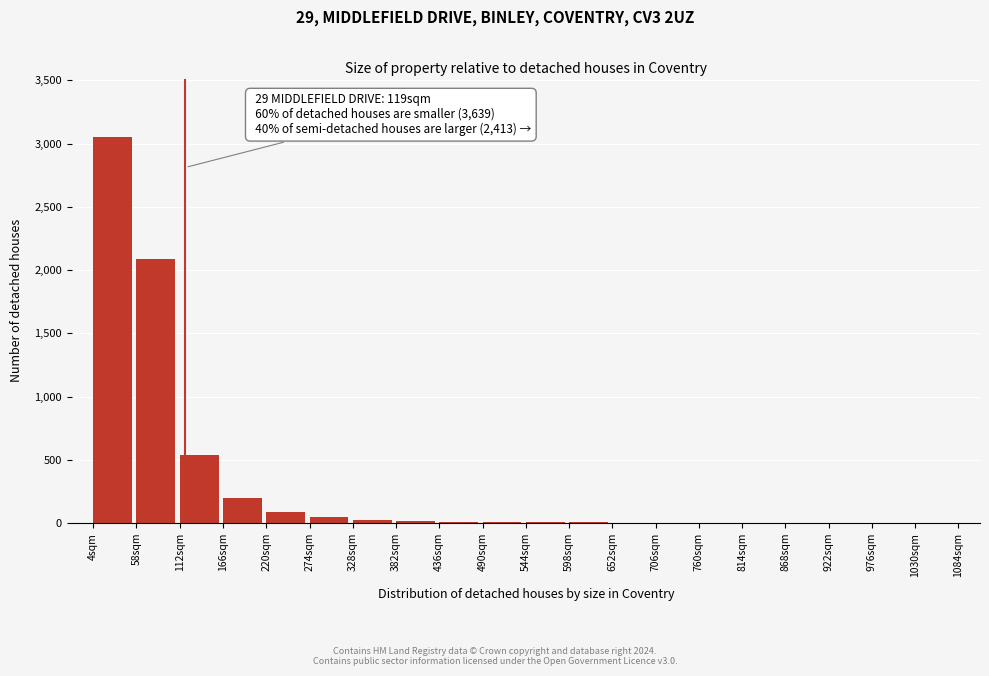

What is the maximum value shown in the chart?

3056